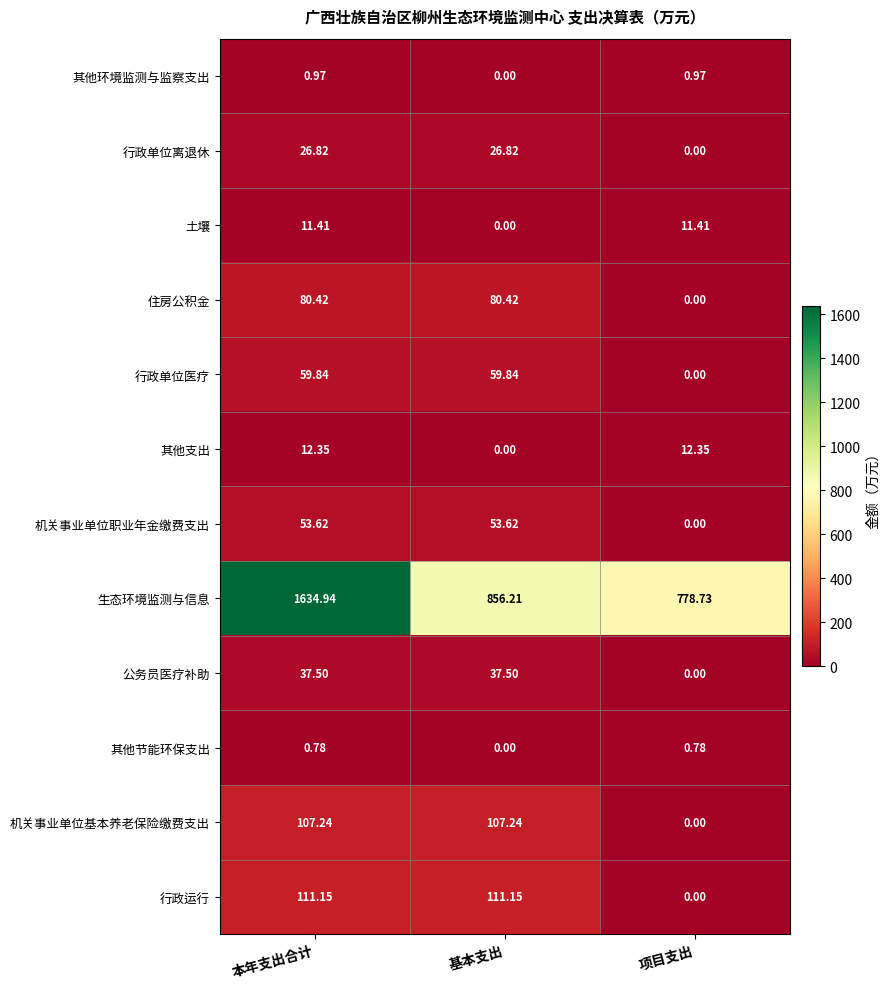

Which category has the lowest value in the 住房公积金 series?

项目支出